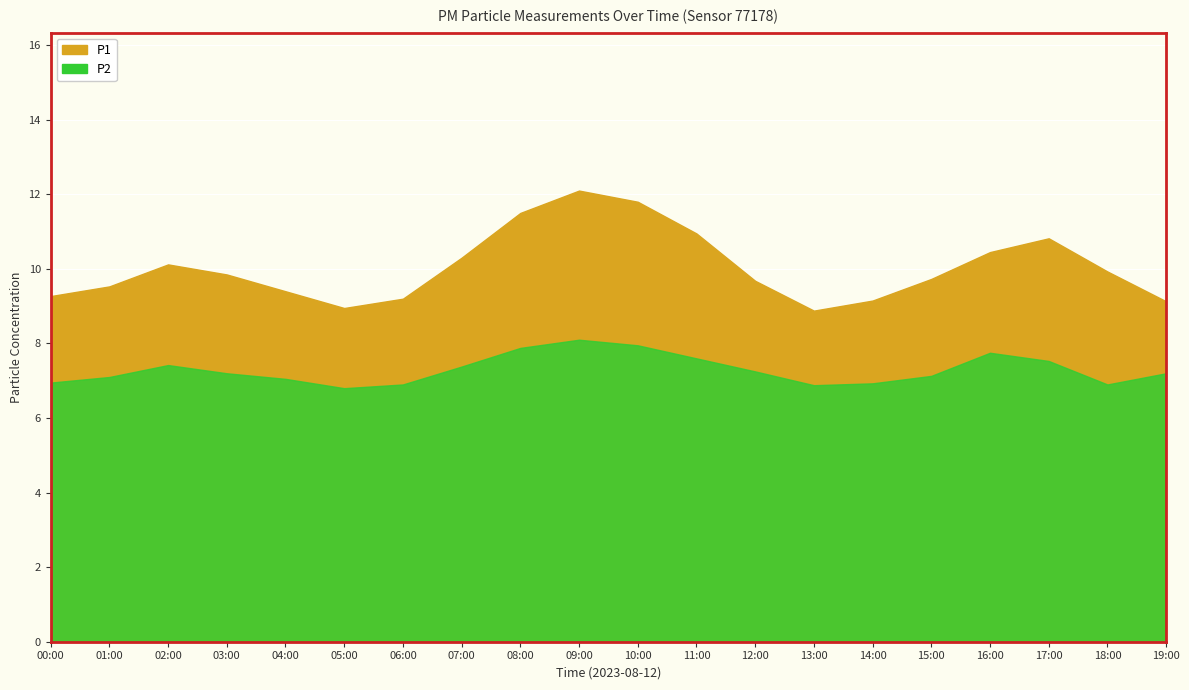

At how many categories does at least one series exceed 11?

3